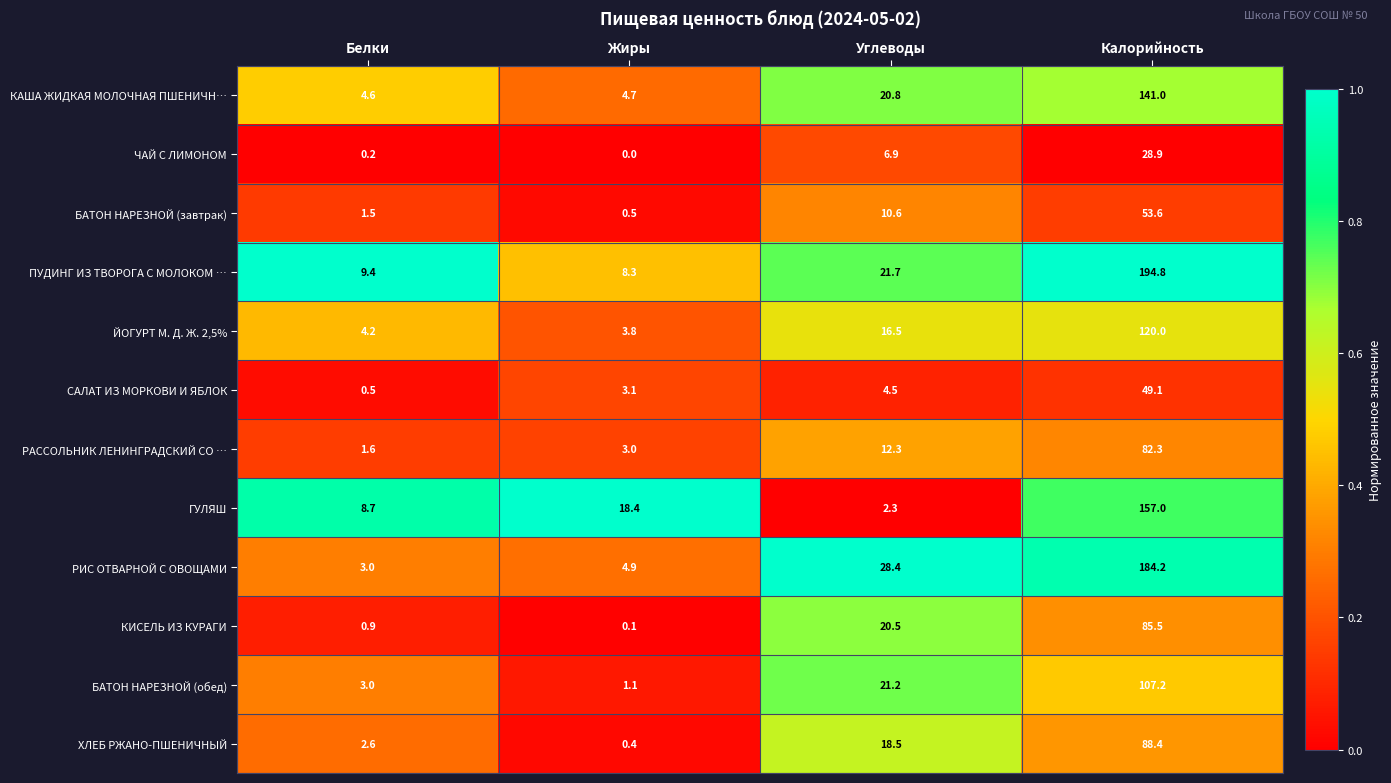

At how many categories does at least one series exceed 0?

4